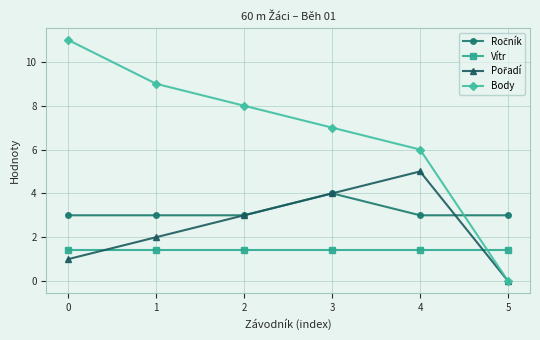

Is it true that Vítr equals 2.0 at 4?

False